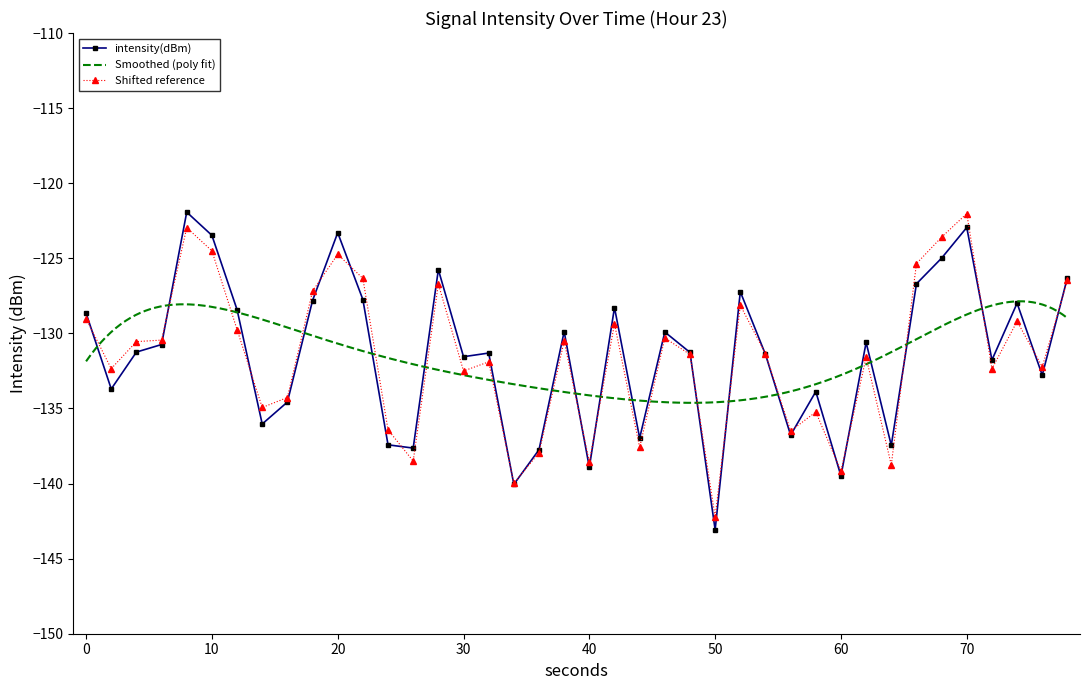

What is the lowest value of the intensity(dBm) series?

-143.1